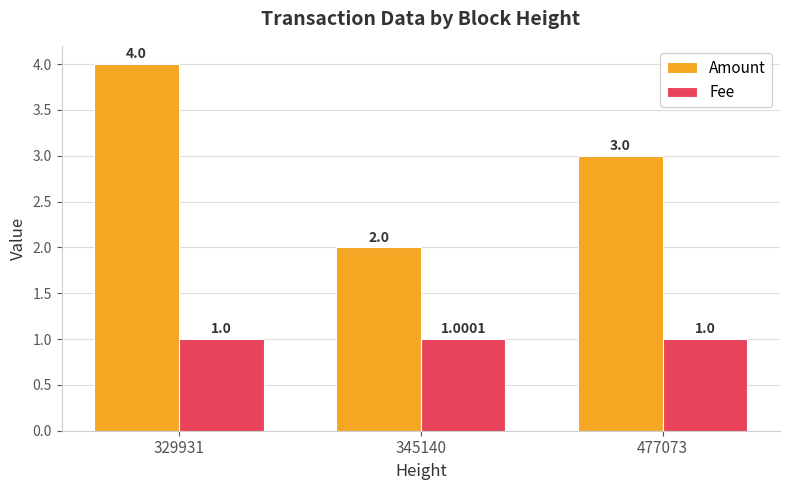

How many Fee values are between 1 and 2?

3